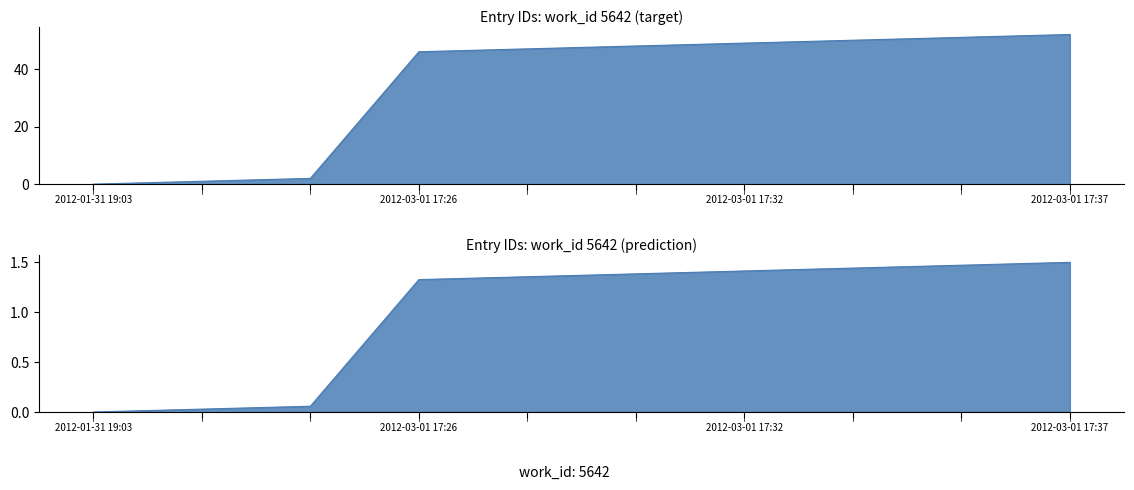

What is the label of the 10th point from the right?

2012-01-31 19:03